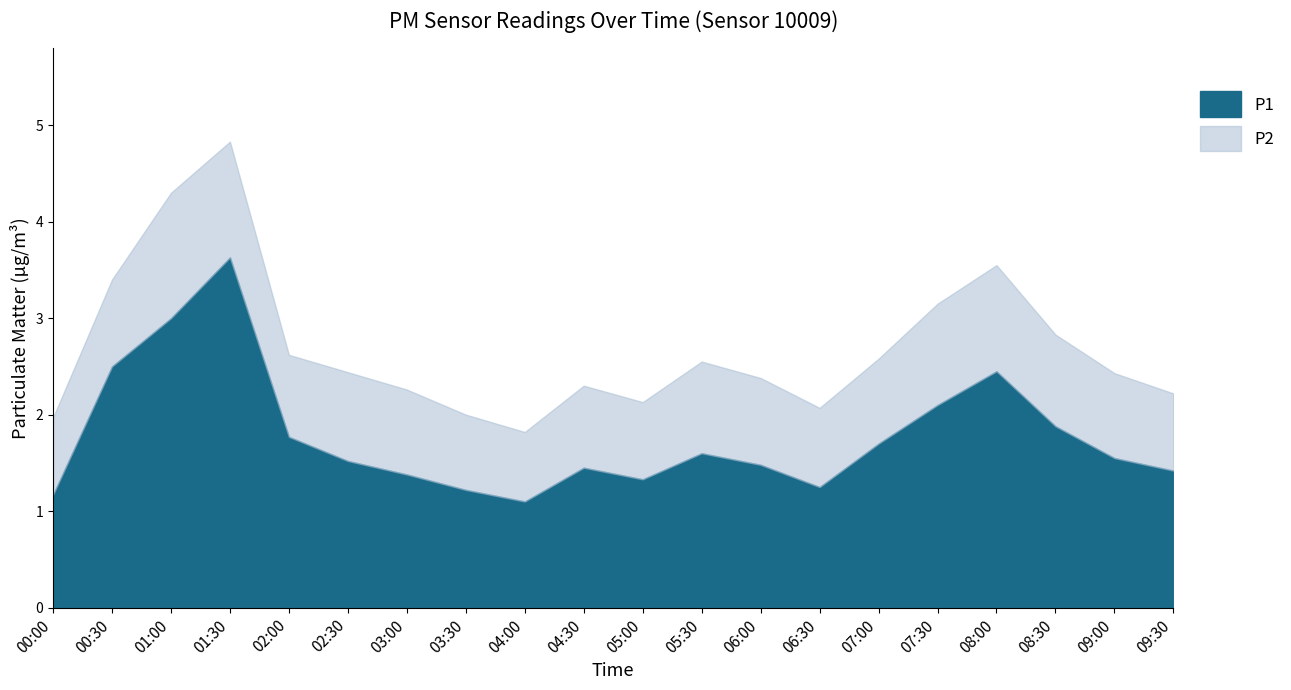

List the labels in order of P1 value, largest first.

01:30, 01:00, 00:30, 08:00, 07:30, 08:30, 02:00, 07:00, 05:30, 09:00, 02:30, 06:00, 04:30, 09:30, 03:00, 05:00, 06:30, 03:30, 00:00, 04:00